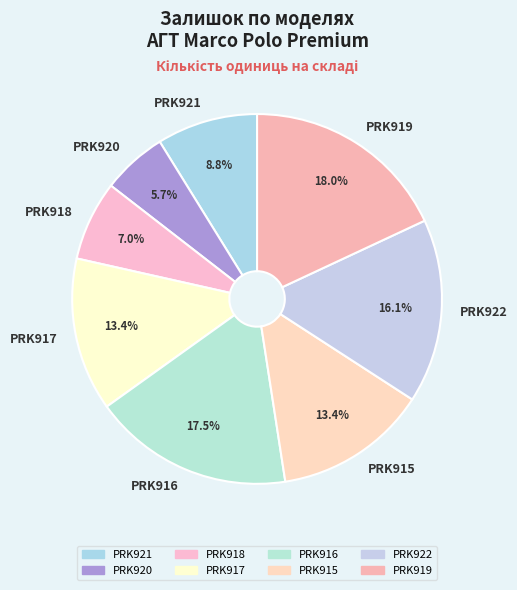

How many slices are in this pie chart?

8